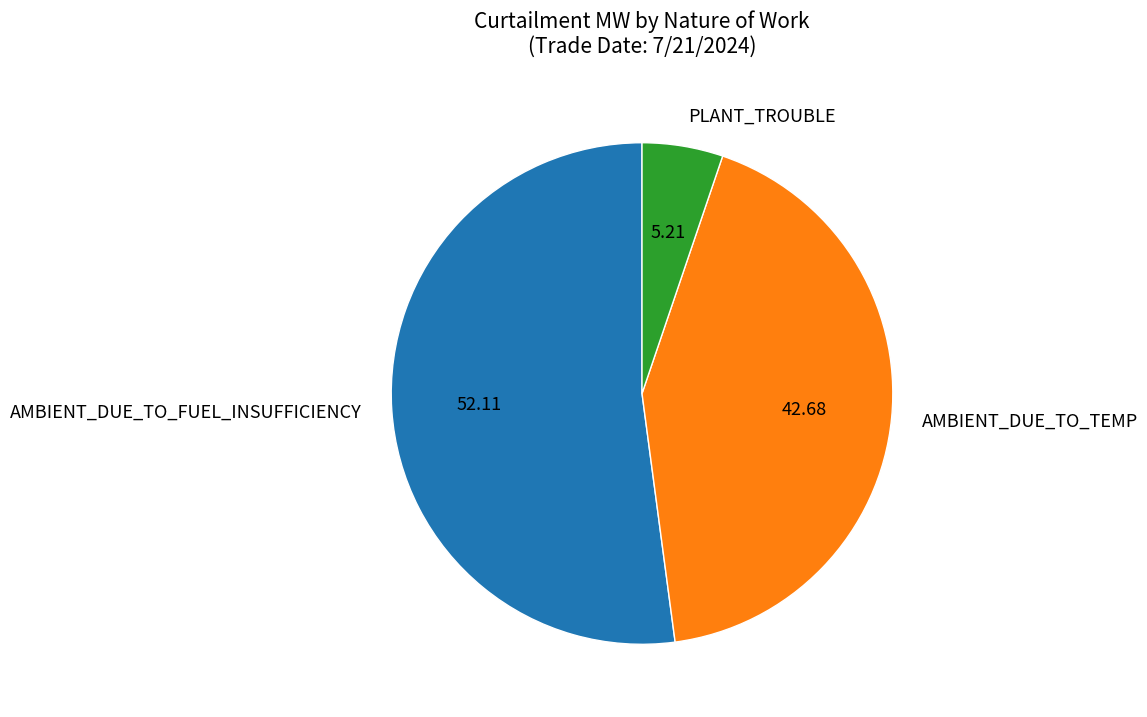

What is the ratio of the value at AMBIENT_DUE_TO_TEMP to the value at PLANT_TROUBLE?

8.2